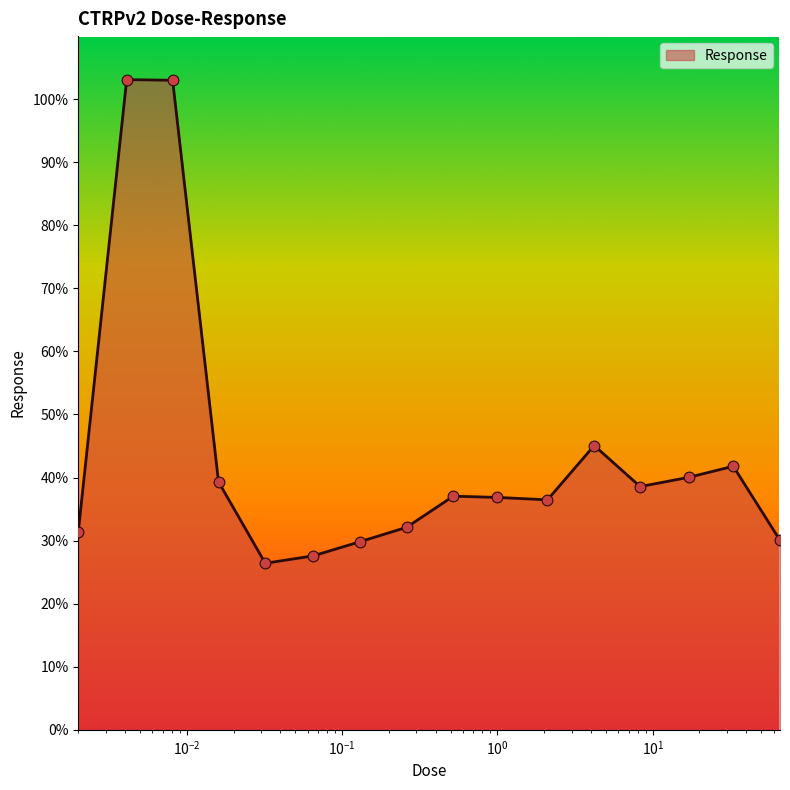

What is the greatest value displayed?

103.1